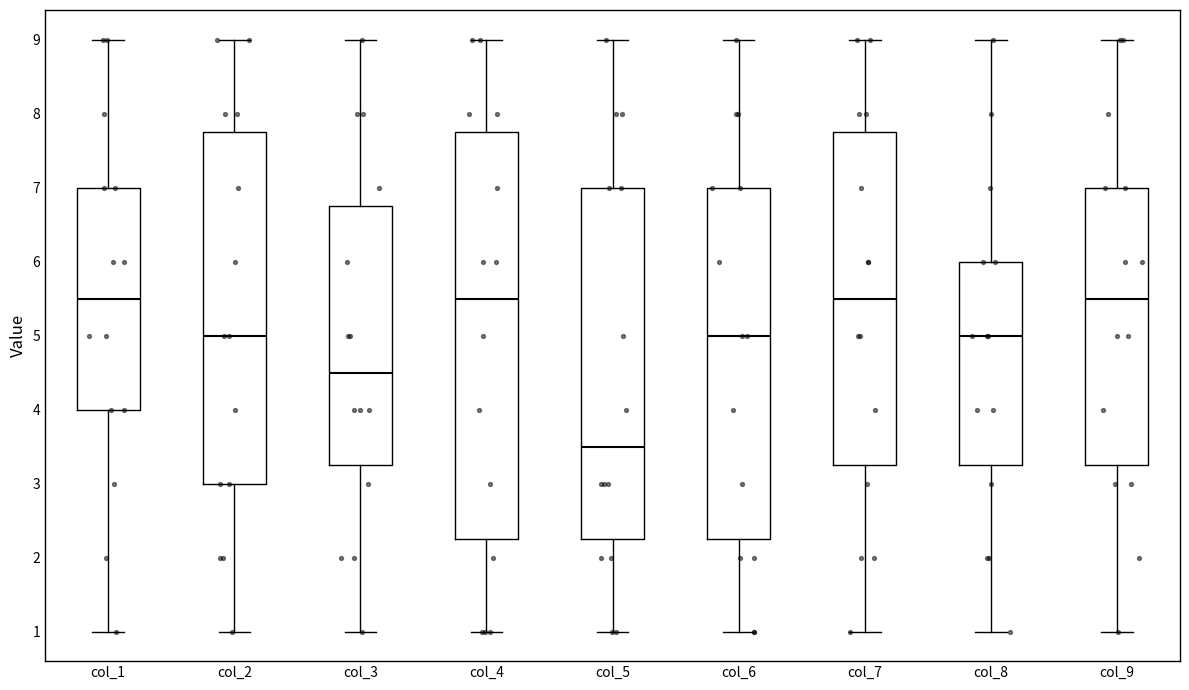

Comparing the boxes themselves (not the whiskers), which one is the tallest?

col_4